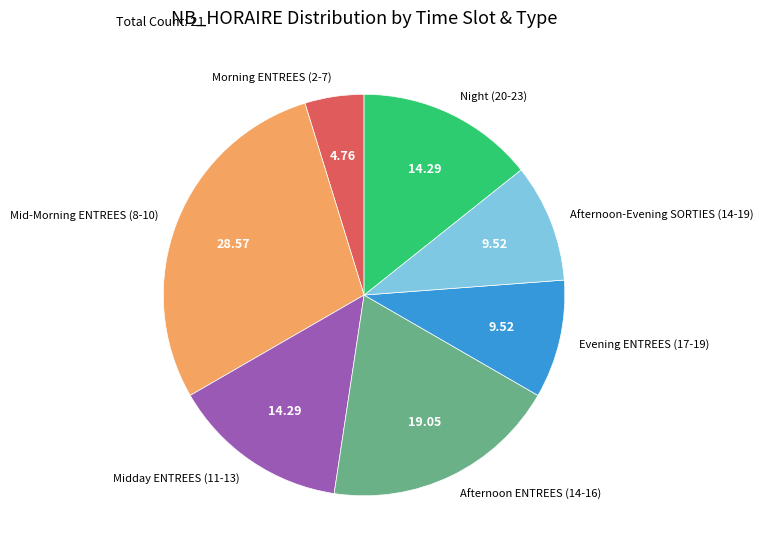

Is Afternoon ENTREES (14-16) the majority of the pie?

No